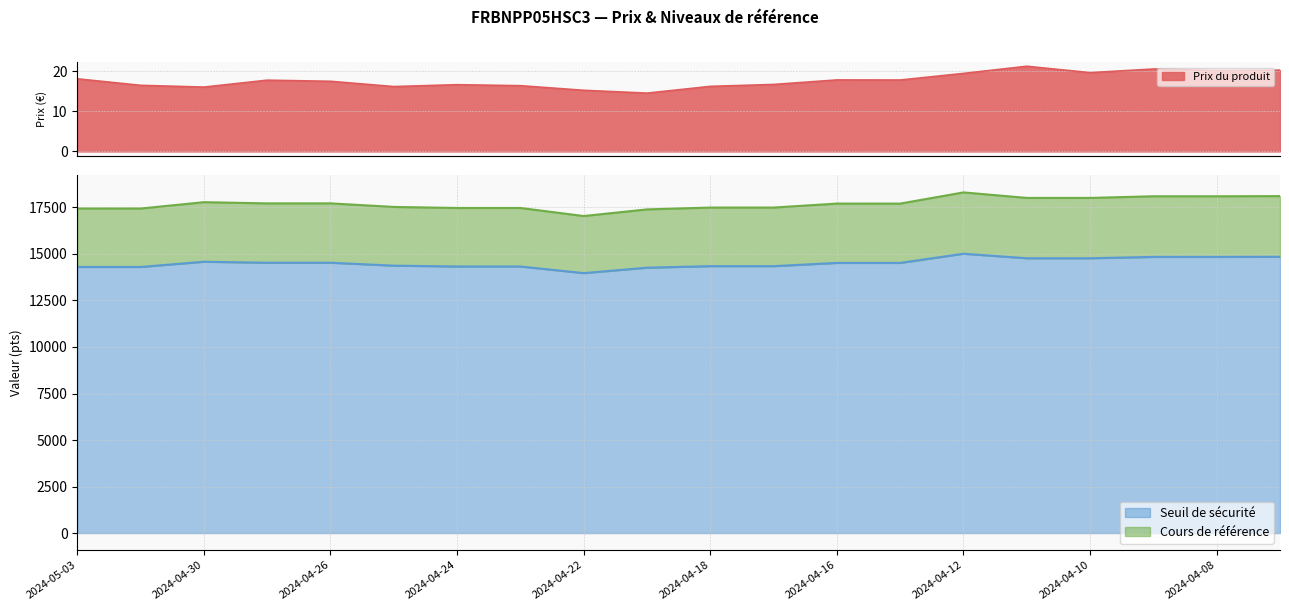

What is the difference between the maximum and minimum values in the Prix du produit series?

6.7